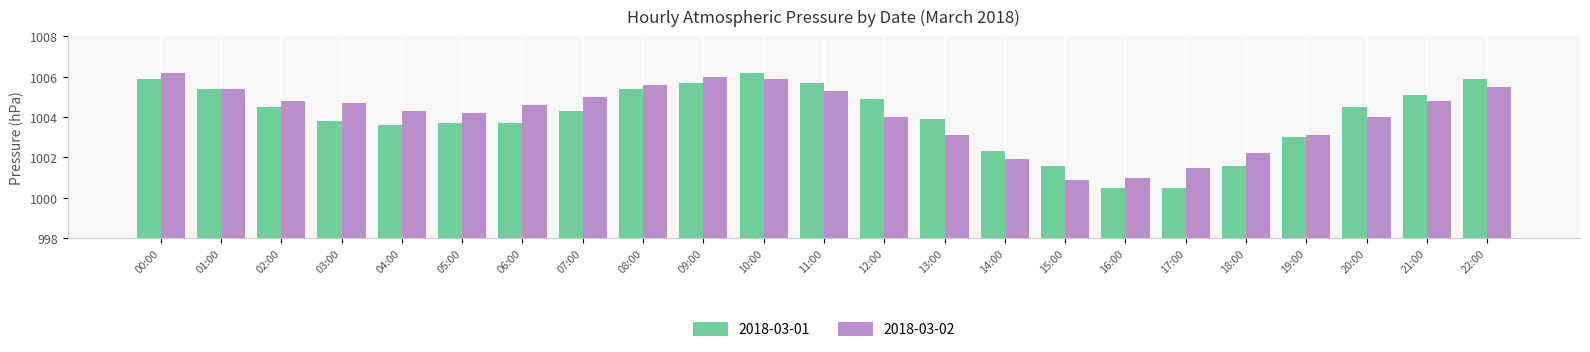

True or false: 2018-03-02 has a value of 1005.4 at 01:00.

True